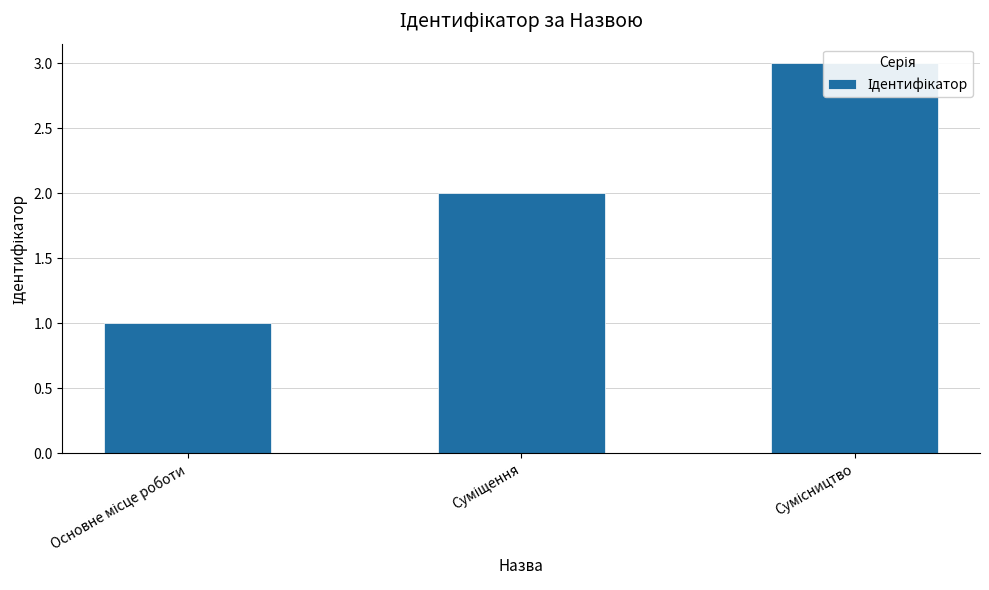

What is the maximum value shown in the chart?

3